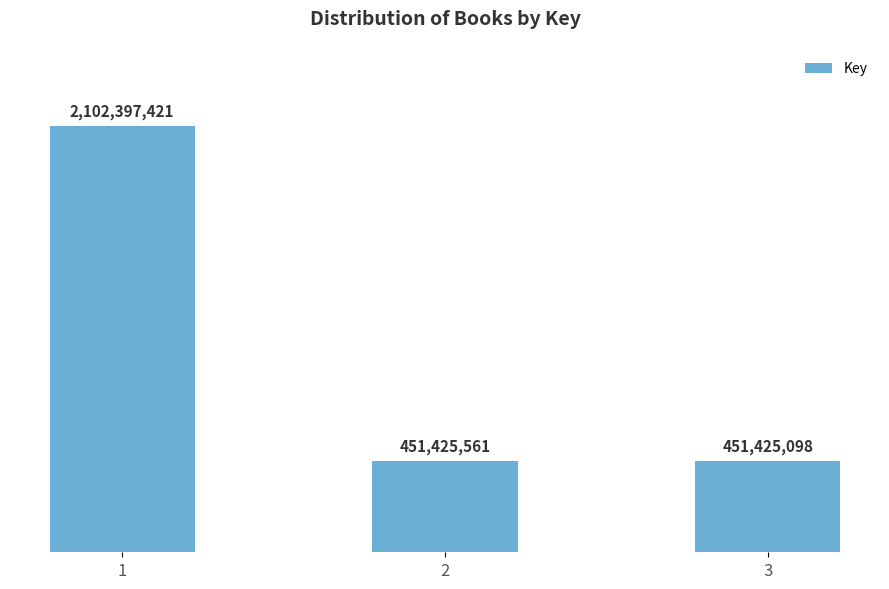

Where does the data first go above 451425561?

1